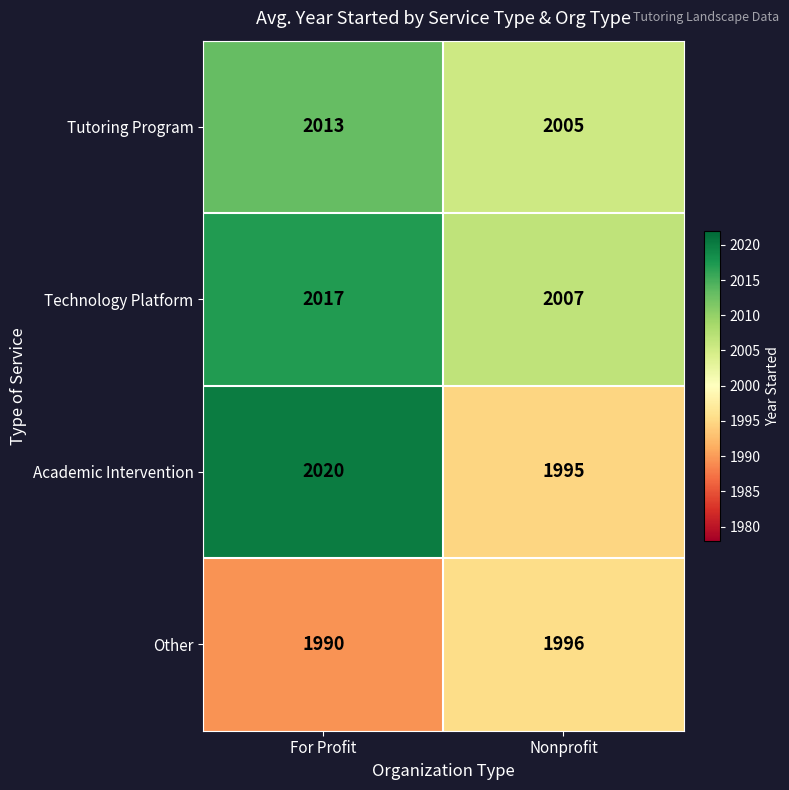

What is the total value across all series at For Profit?

8040